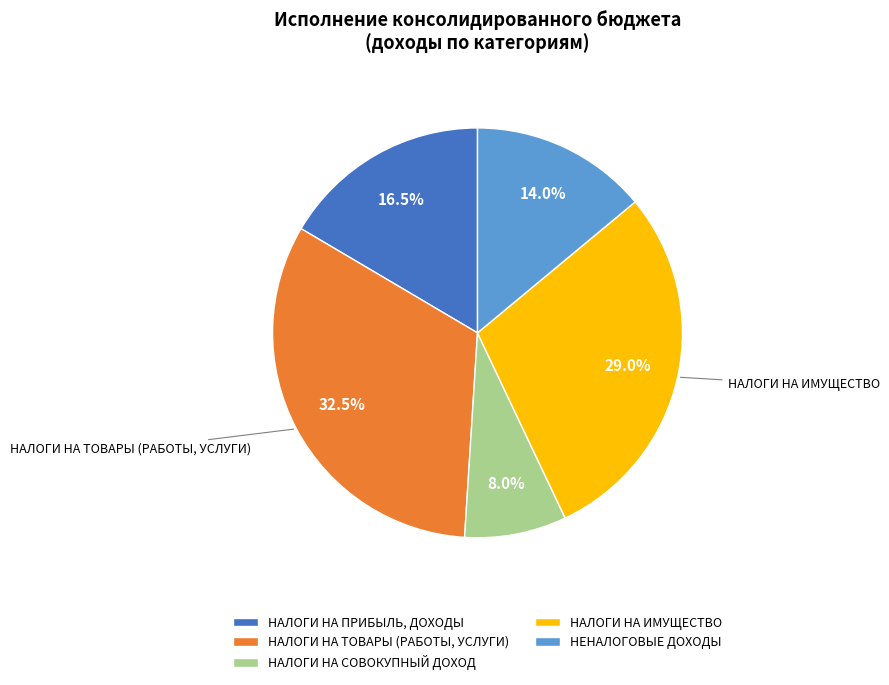

To the nearest percent, what percentage of the pie is НАЛОГИ НА СОВОКУПНЫЙ ДОХОД?

8%